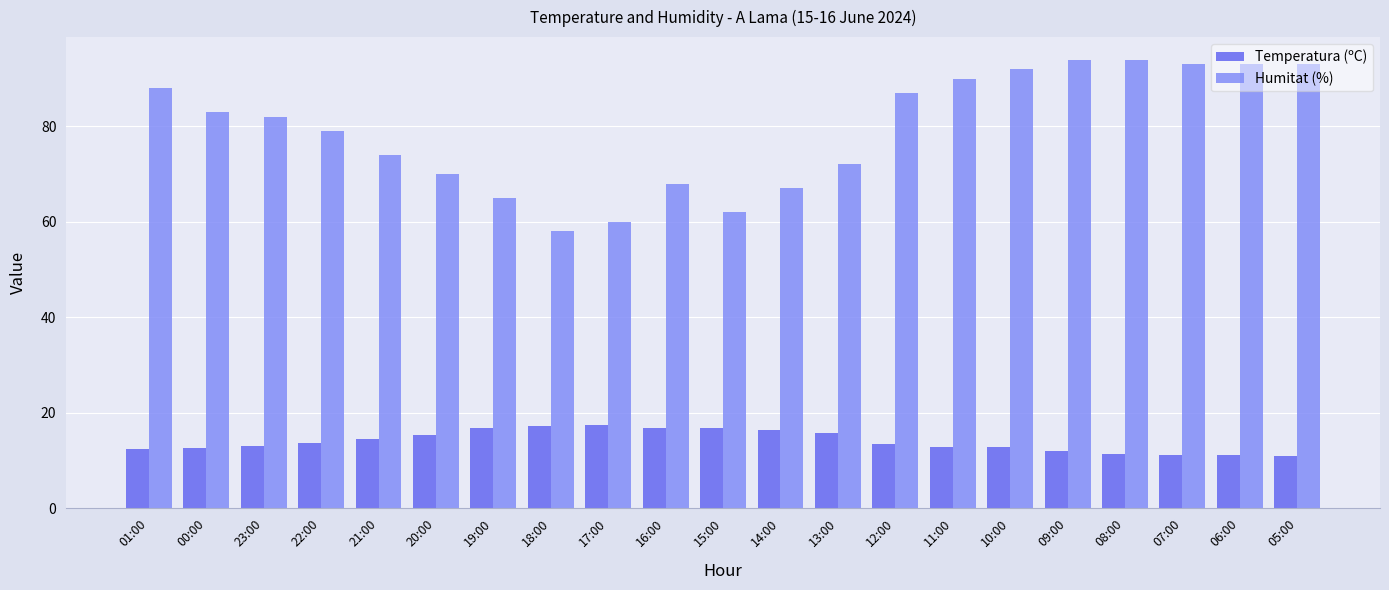

True or false: Humitat (%) has a value of 34.9 at 06:00.

False